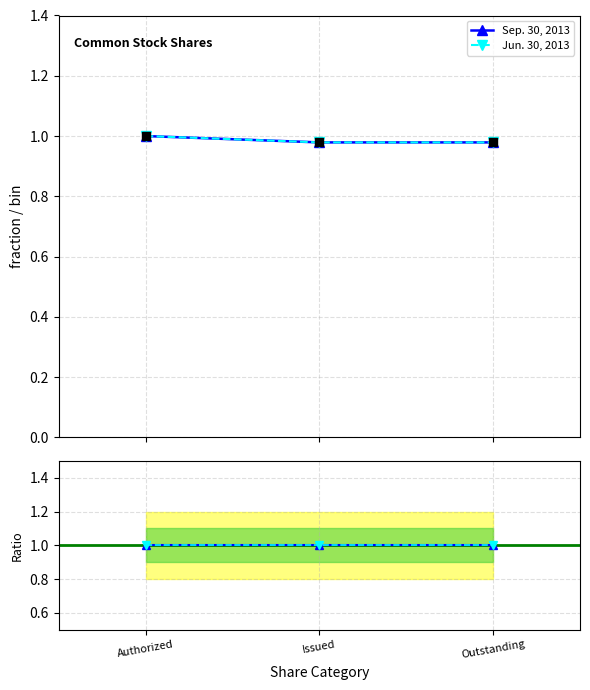

What are all the series names shown in the legend?

Sep. 30, 2013, Jun. 30, 2013